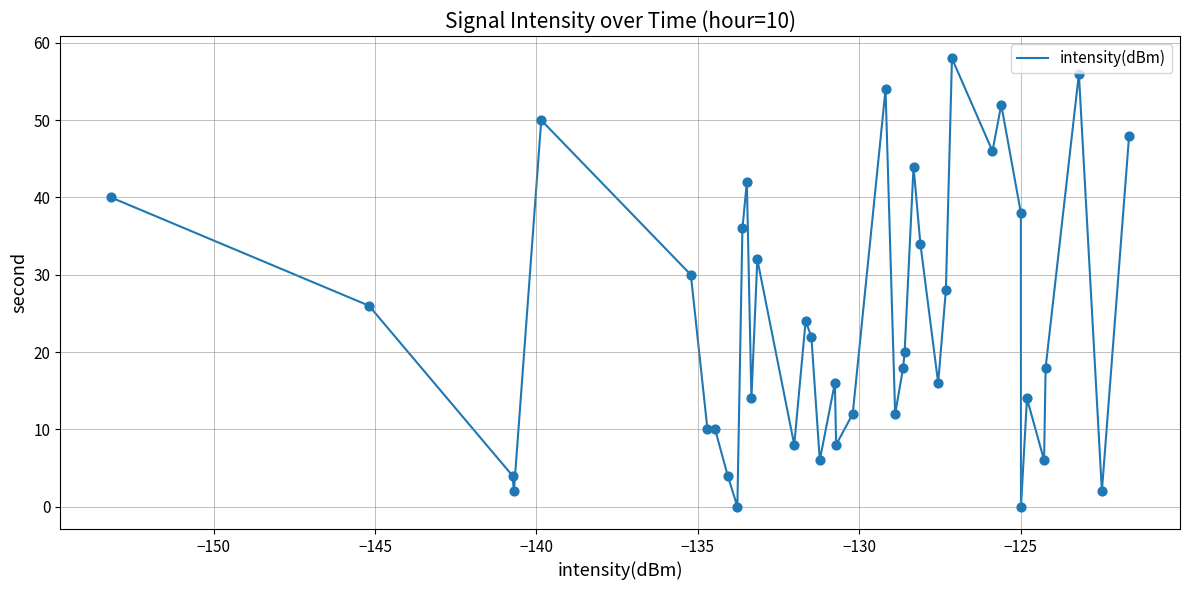

What is the maximum value shown in the chart?

58